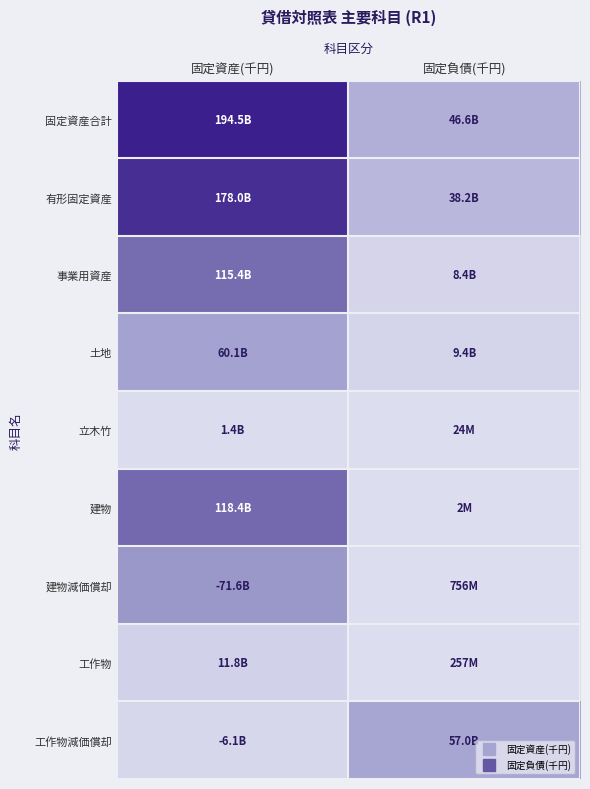

Rank the series at 固定負債(千円) from highest to lowest value.

工作物減価償却, 固定資産合計, 有形固定資産, 土地, 事業用資産, 建物減価償却, 工作物, 立木竹, 建物